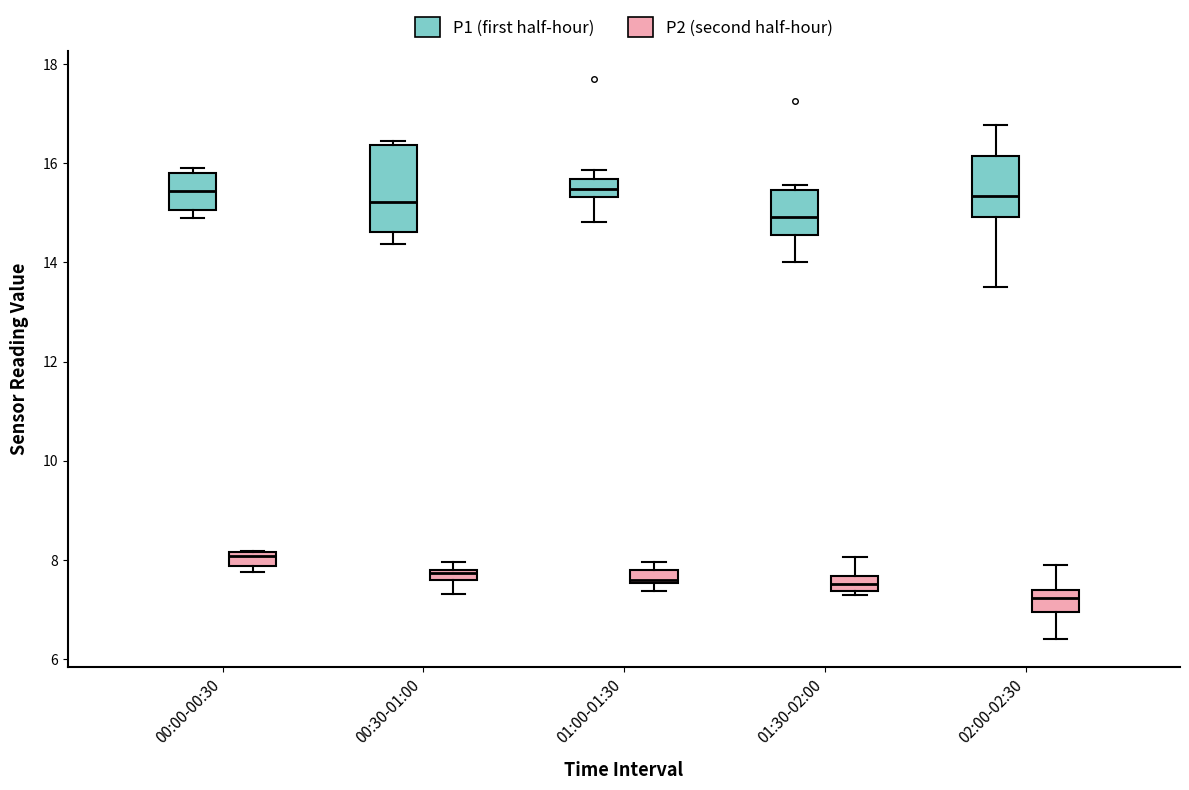

Where is the lower edge of the box for 00:00-00:30 (P2 (second half-hour)) on the y-axis? The values are not printed on the chart, so give them approximately, as read against the axis.

7.8